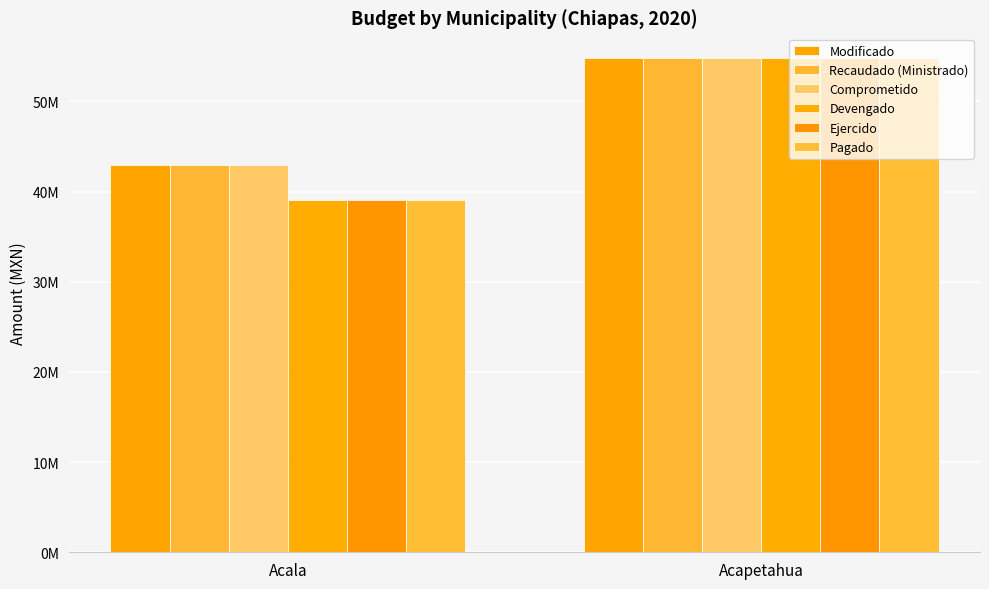

What is the lowest value of the Modificado series?

42926902.0